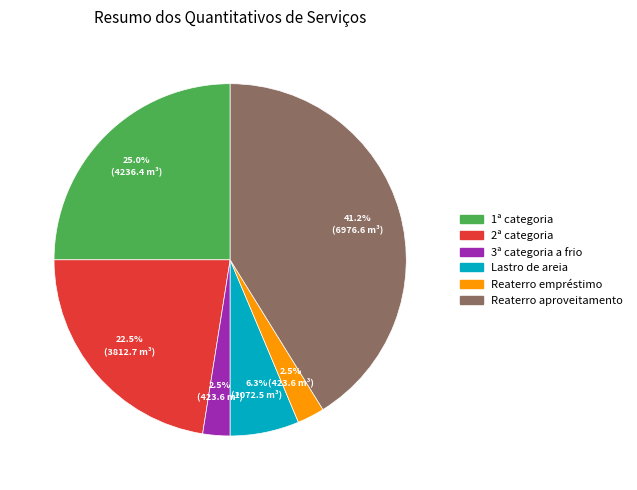

To the nearest percent, what is the difference between the largest and smallest slice percentages?

39%